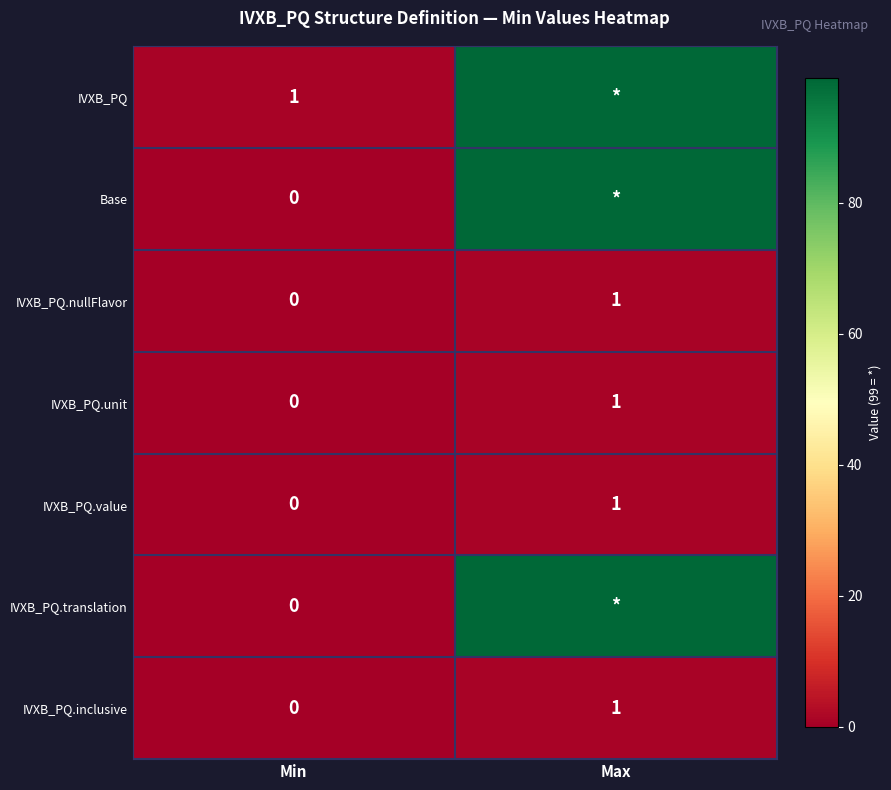

The value of IVXB_PQ.nullFlavor at Max is 1. True or false?

True